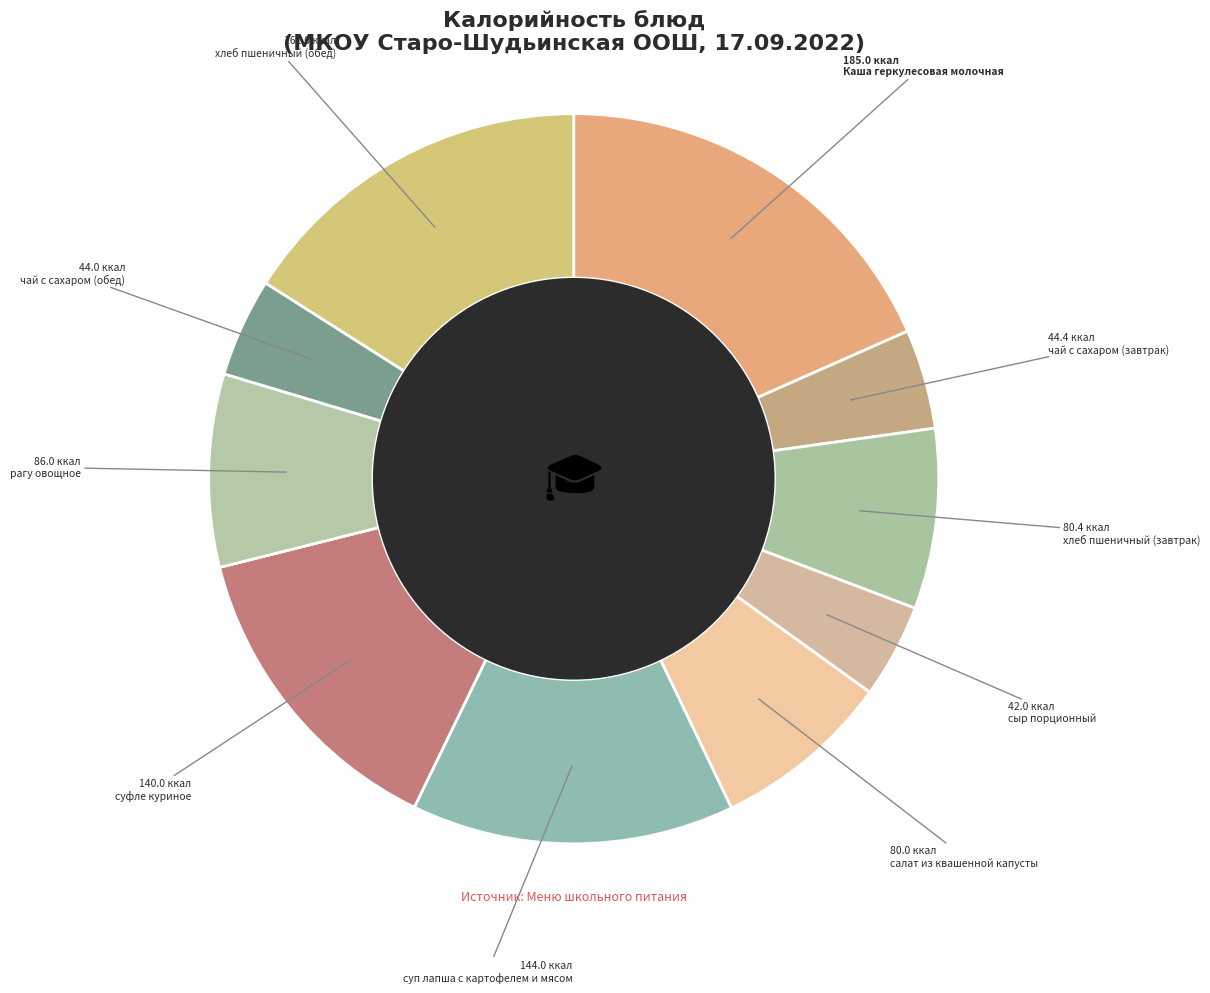

How many slices are in this pie chart?

10